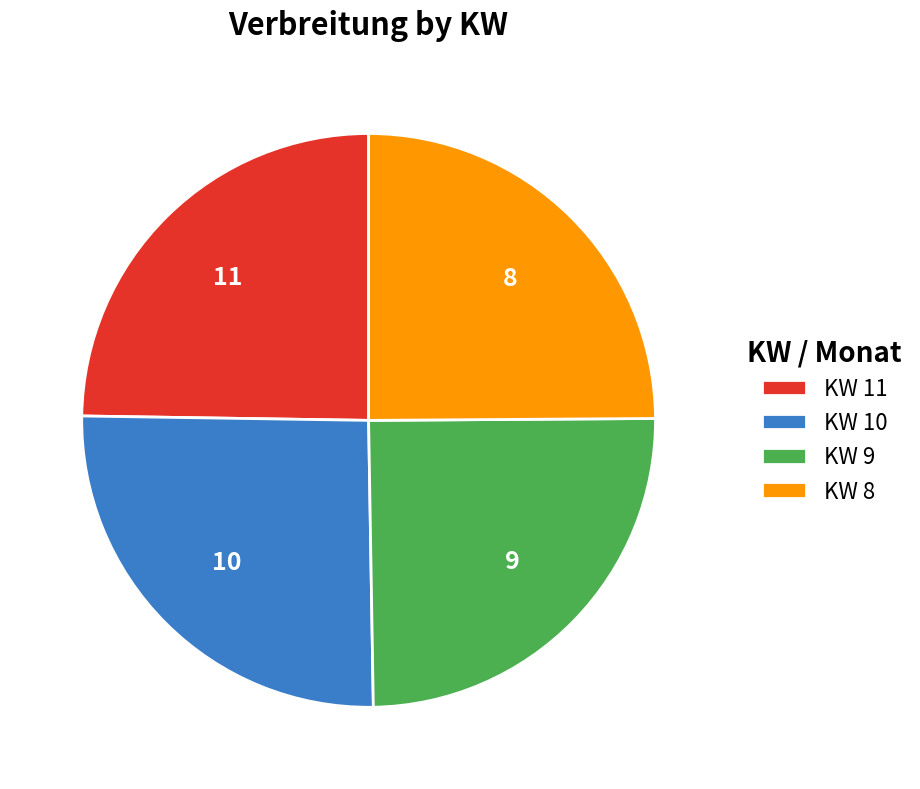

Is KW 9 the majority of the pie?

No